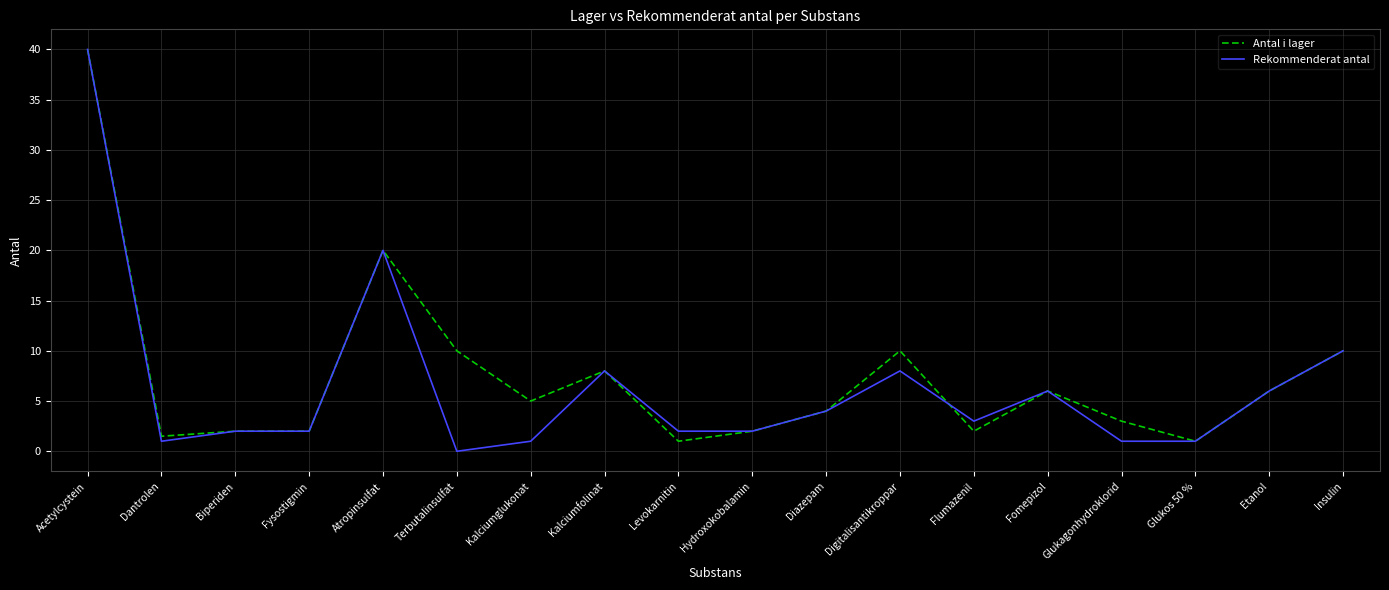

What position from the right is Glukagonhydroklorid?

4